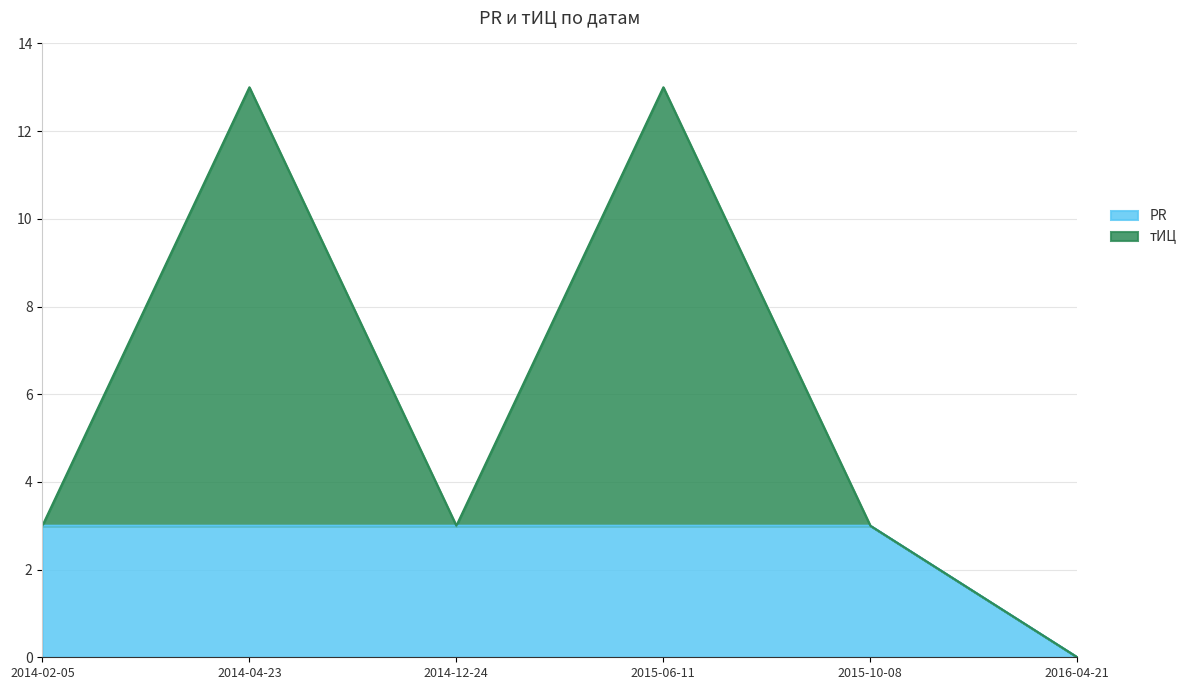

How many values in тИЦ are above zero?

2